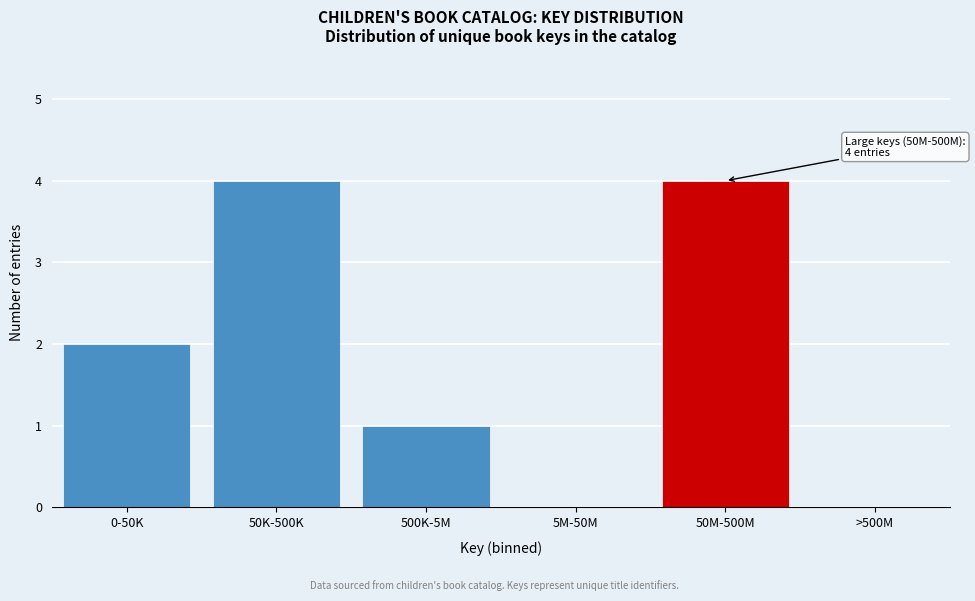

Reading right to left, extract all data points from this chart.

>500M=0	50M-500M=4	5M-50M=0	500K-5M=1	50K-500K=4	0-50K=2